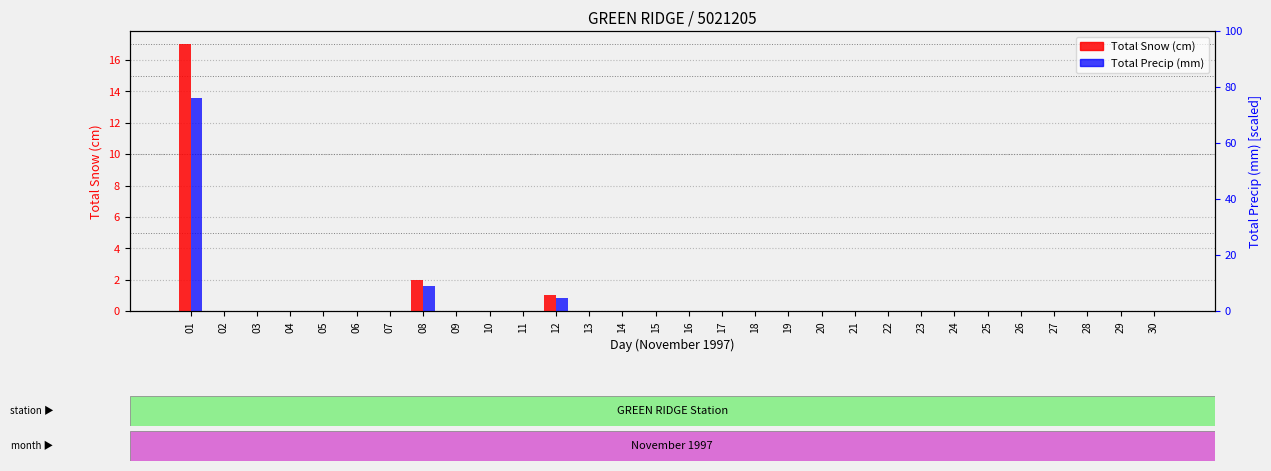

Which series has the largest range (max minus min)?

Total Snow (cm)